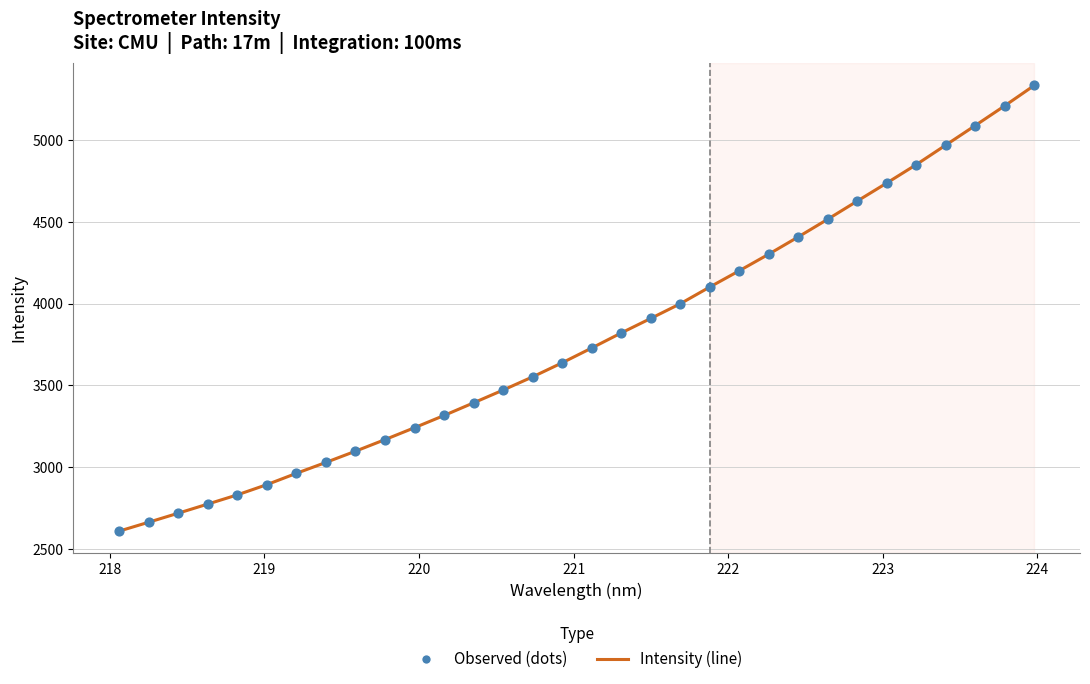

What is the greatest value displayed?

5334.5